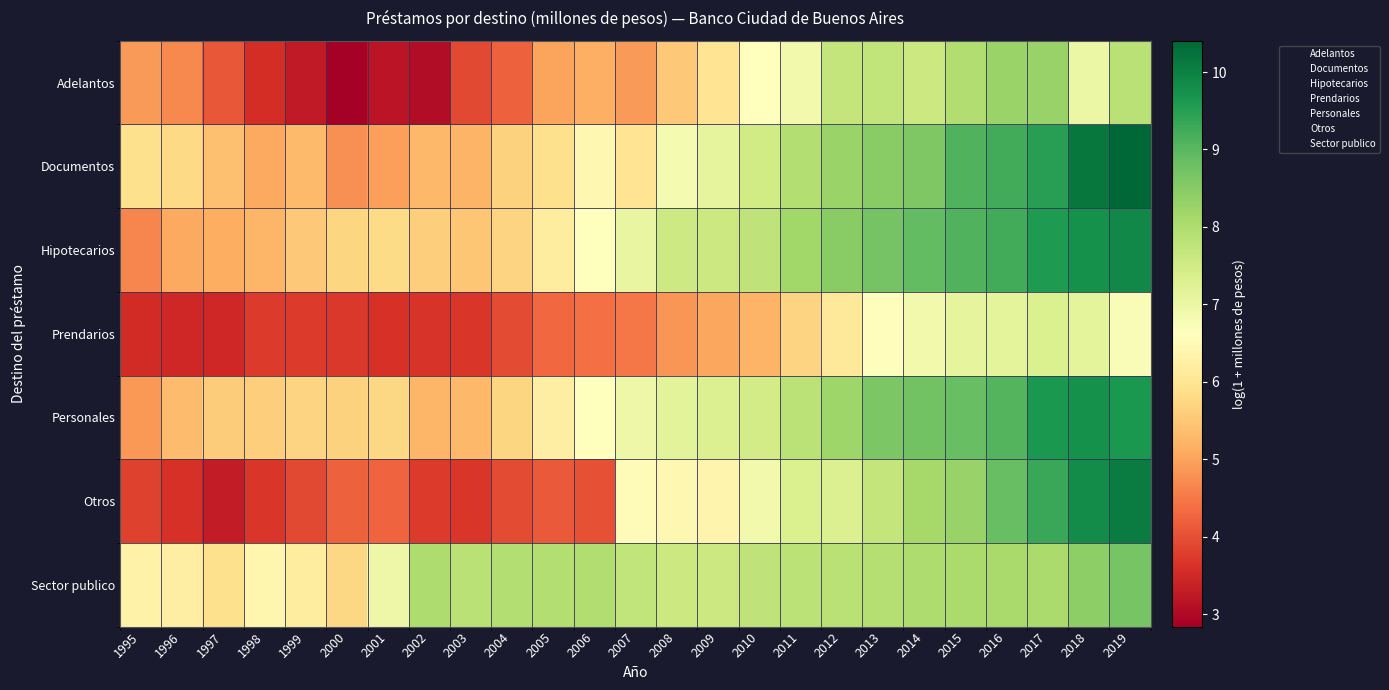

Between 2006 and 2011, which series saw the biggest shift?

Otros